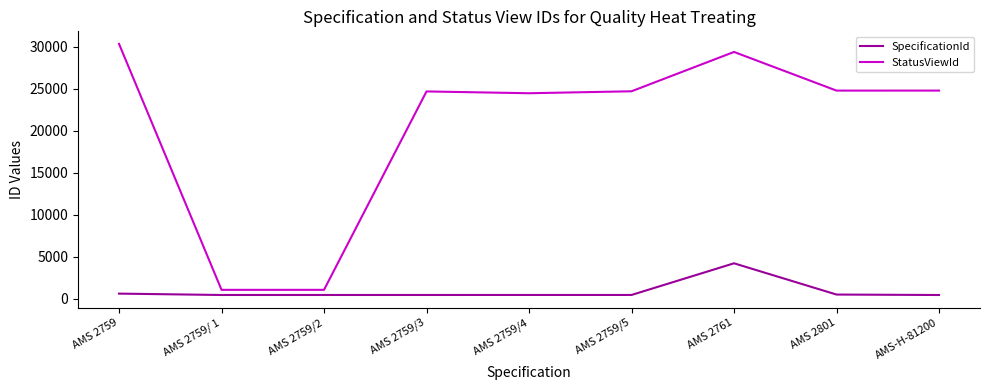

True or false: StatusViewId and SpecificationId intersect in this chart.

False